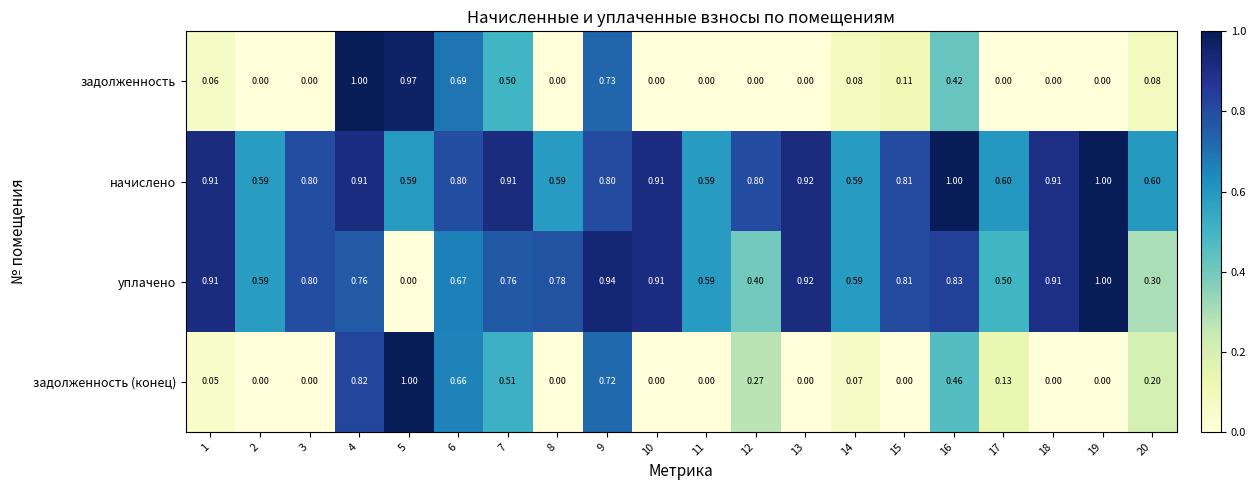

Which series changed the most between 1 and 17?

уплачено